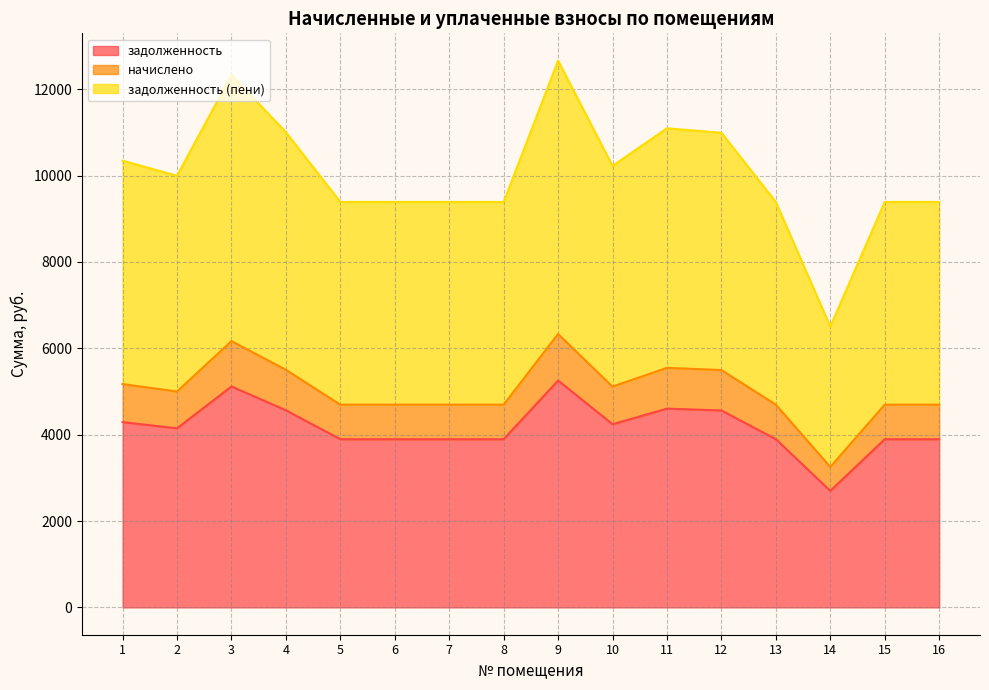

True or false: задолженность has a value of 1787.9 at 13.

False